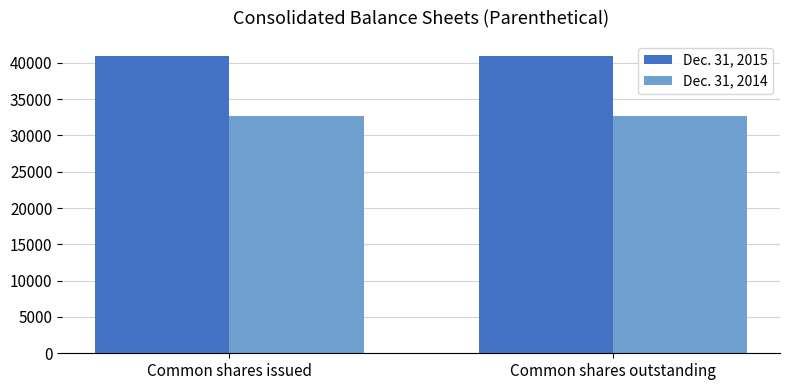

Is it true that Dec. 31, 2014 equals 32752 at Common shares outstanding?

True